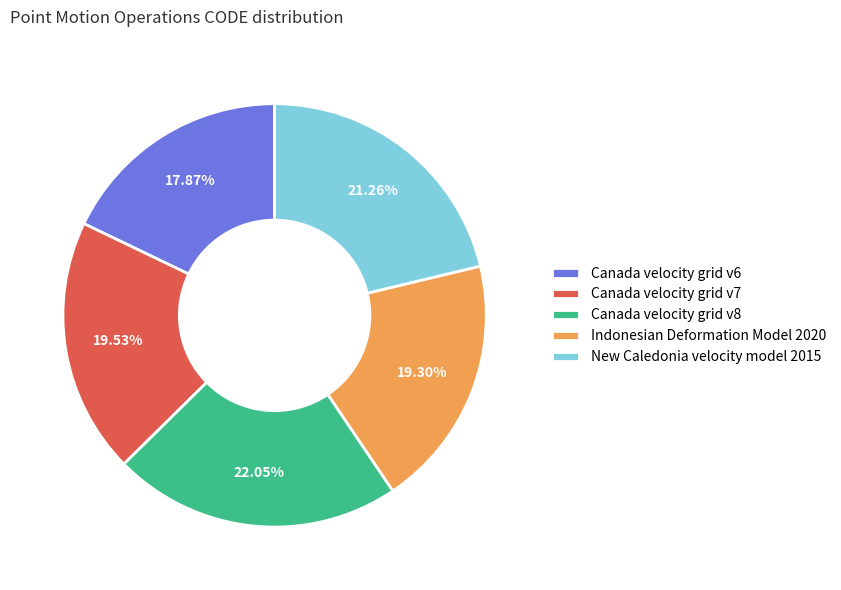

How much of the chart is everything except Canada velocity grid v6?

82.1%